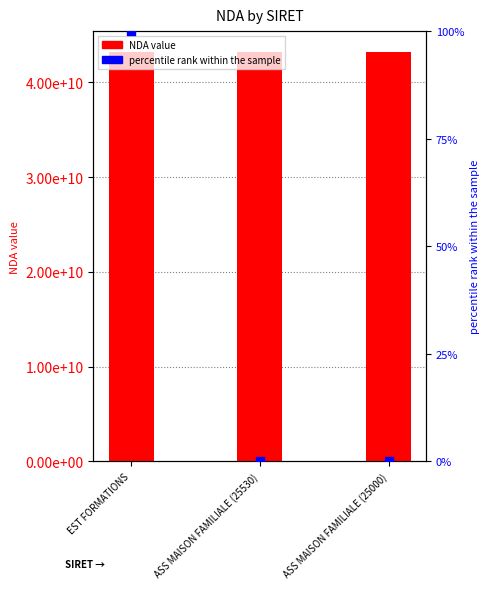

At which category is the sum across all series the highest?

EST FORMATIONS